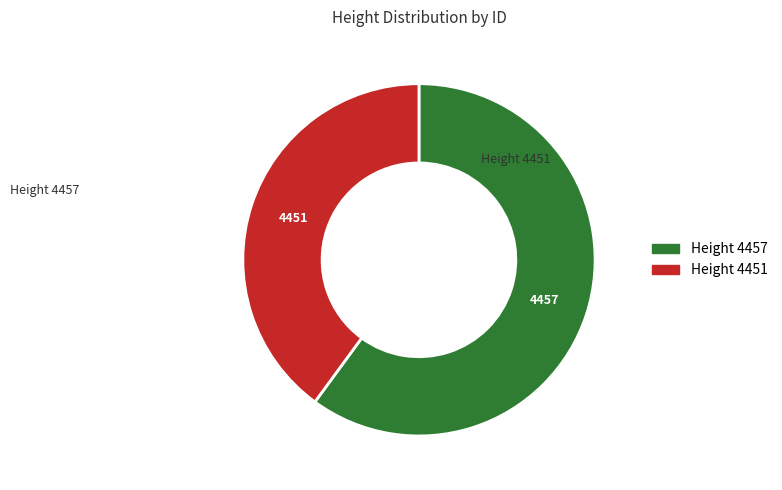

Is there a majority slice in this chart?

Yes